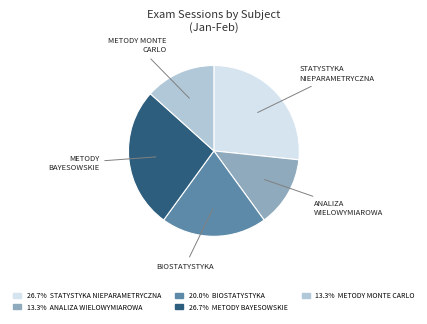

Count the number of slices in the pie.

5